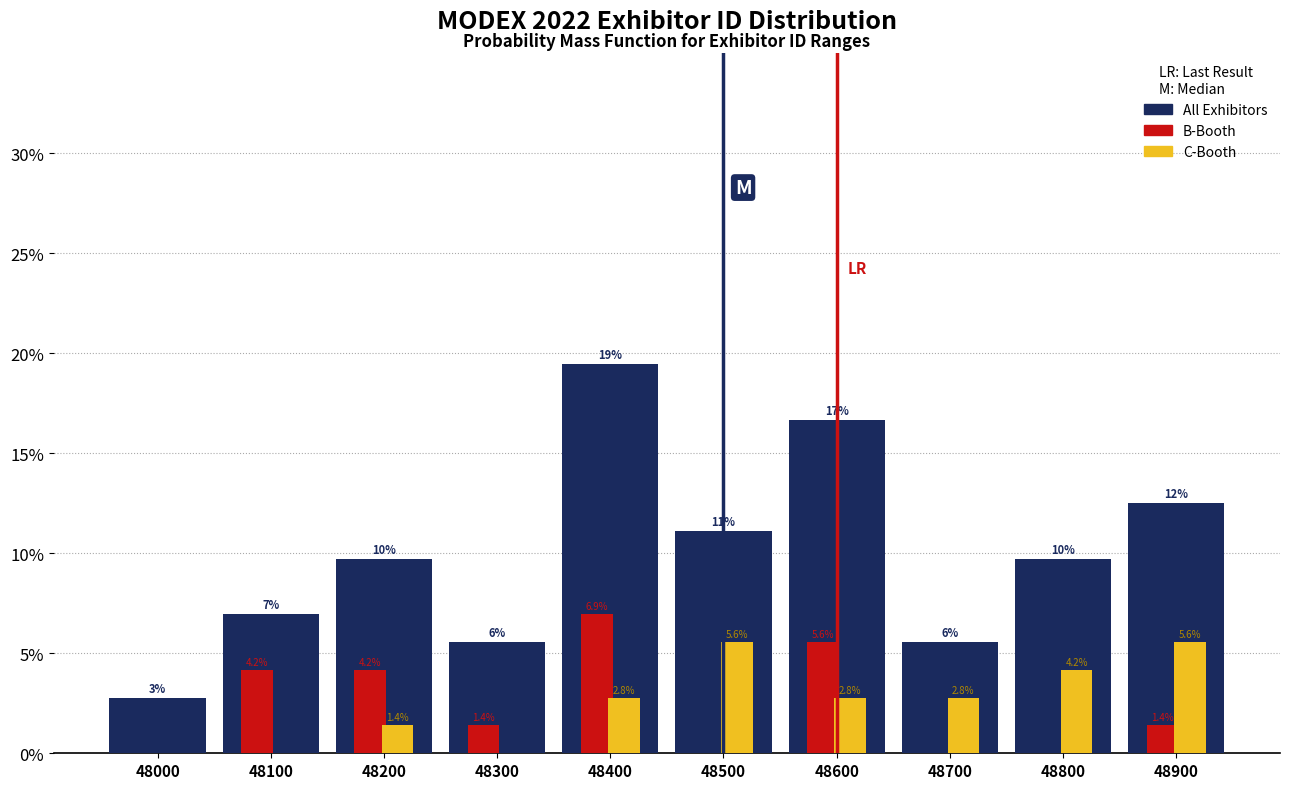

Reading left to right, list all the values displayed in this chart.

All Exhibitors: 48000=2.8	48100=6.9	48200=9.7	48300=5.6	48400=19.4	48500=11.1	48600=16.7	48700=5.6	48800=9.7	48900=12.5
B-Booth: 48000=0.0	48100=4.2	48200=4.2	48300=1.4	48400=6.9	48500=0.0	48600=5.6	48700=0.0	48800=0.0	48900=1.4
C-Booth: 48000=0.0	48100=0.0	48200=1.4	48300=0.0	48400=2.8	48500=5.6	48600=2.8	48700=2.8	48800=4.2	48900=5.6